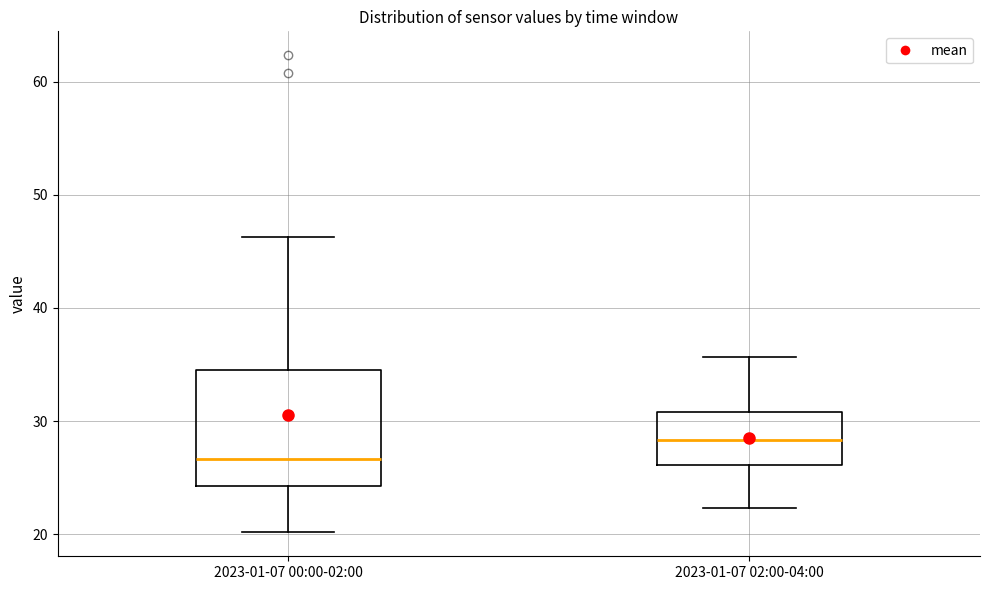

Which box is the tallest, from its lower edge to its upper edge?

2023-01-07 00:00-02:00